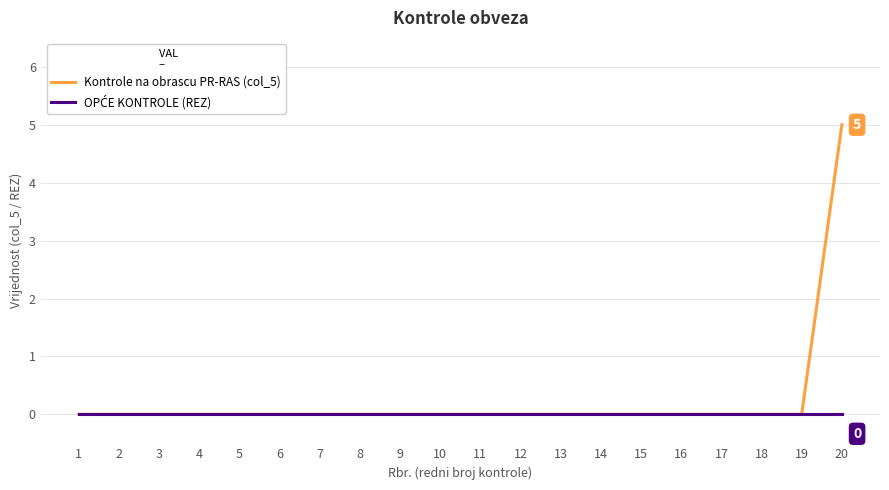

The value of Kontrole na obrascu PR-RAS (col_5) at 10 is -2. True or false?

False